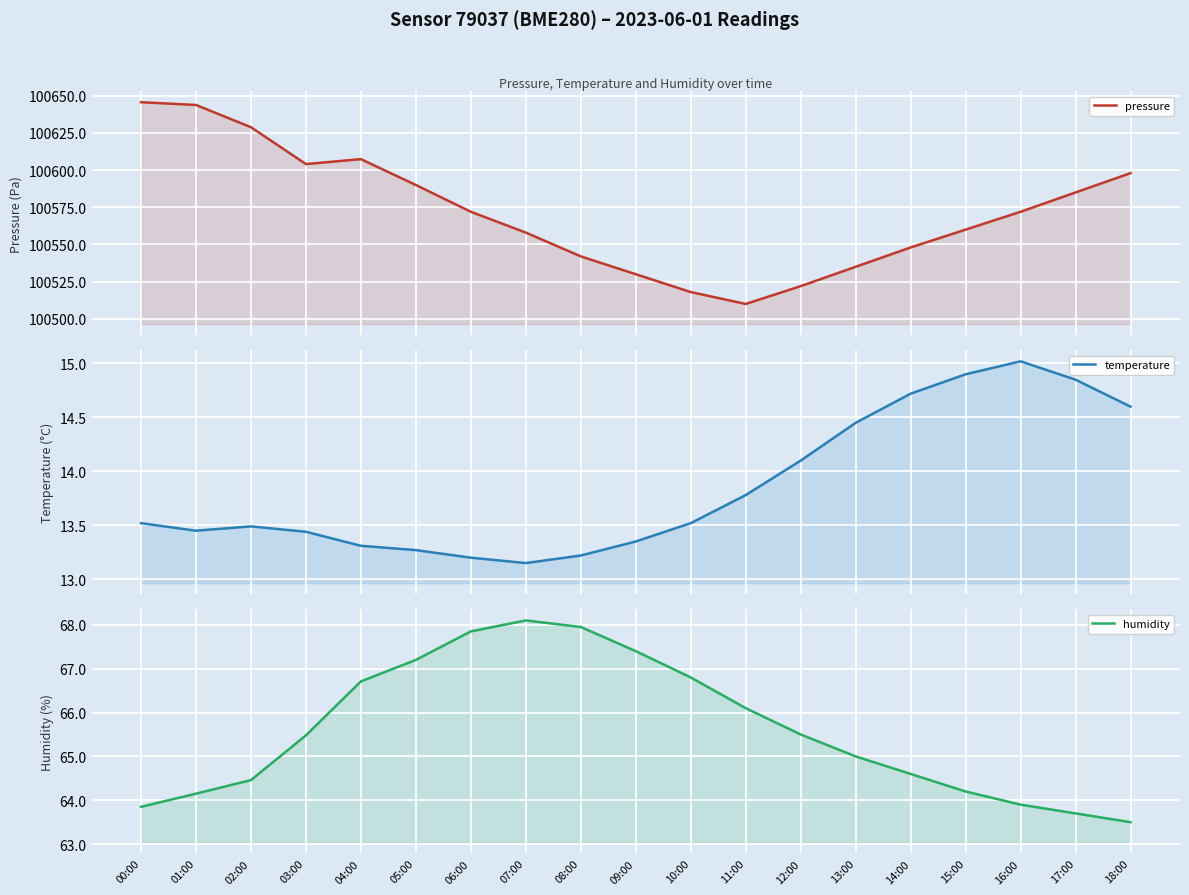

What is the difference between the second highest and minimum values in the humidity series?

4.5